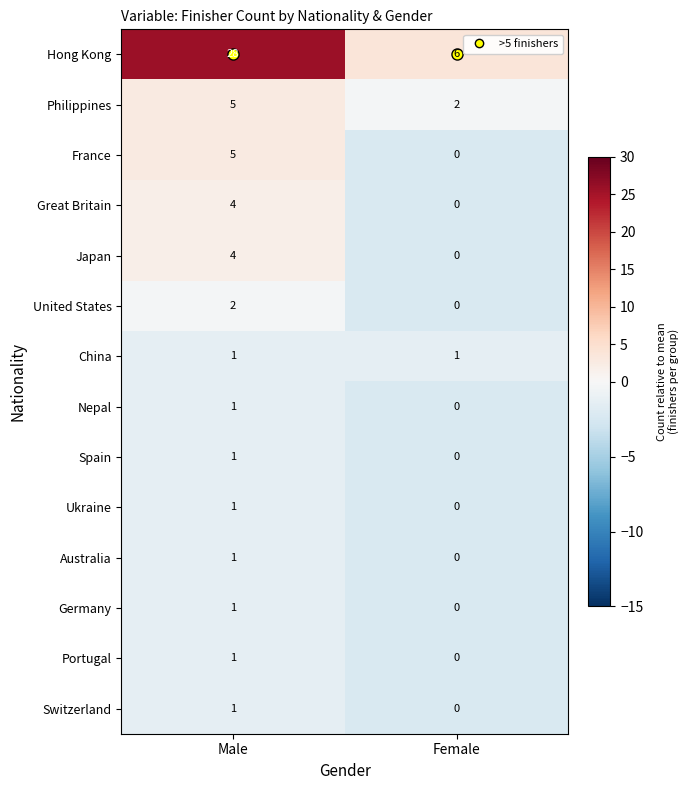

The value of Ukraine at Male is 2. True or false?

False